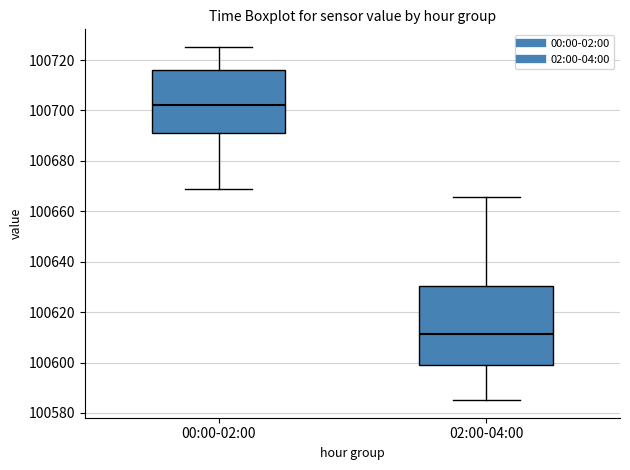

Reading left to right, transcribe this box plot: for each box, give where its median line is, the range the box spans, and where its two whiskers end, as read against the y-axis. The values are not printed on the chart, so give them approximately, as read against the axis.

00:00-02:00: median 100702, box 100692 to 100716, whiskers 100668 to 100726
02:00-04:00: median 100612, box 100600 to 100630, whiskers 100586 to 100666